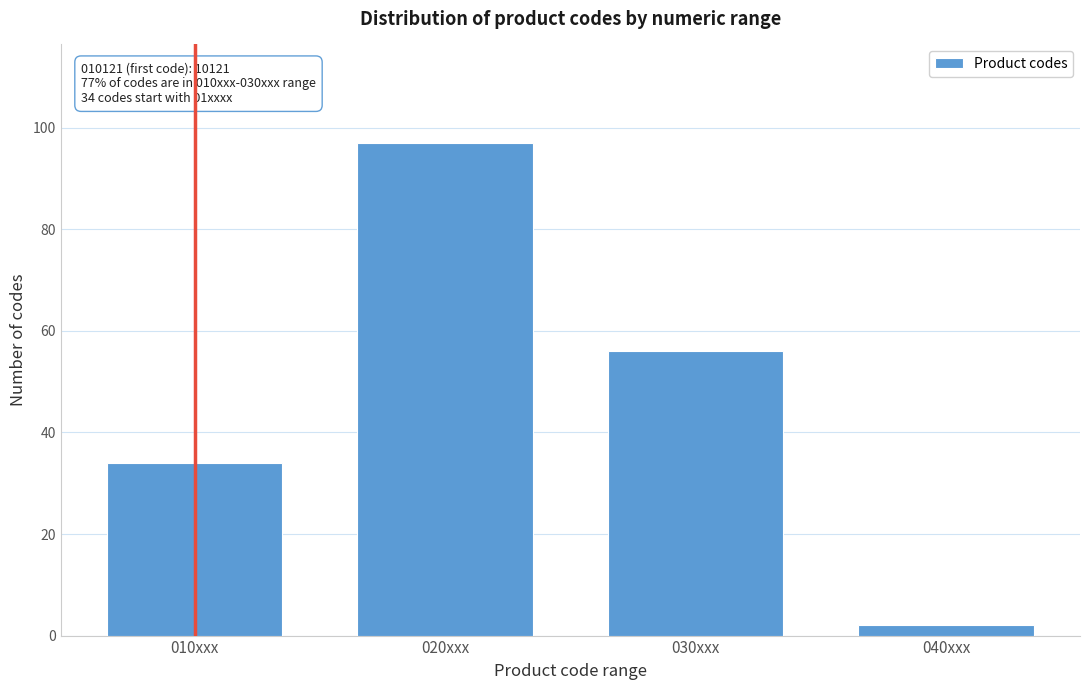

Reading left to right, list all the values displayed in this chart.

34	97	56	2